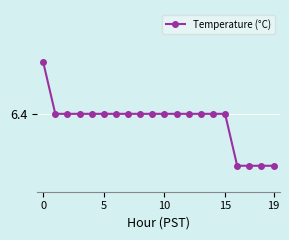

What is the minimum value shown in the chart?

6.3